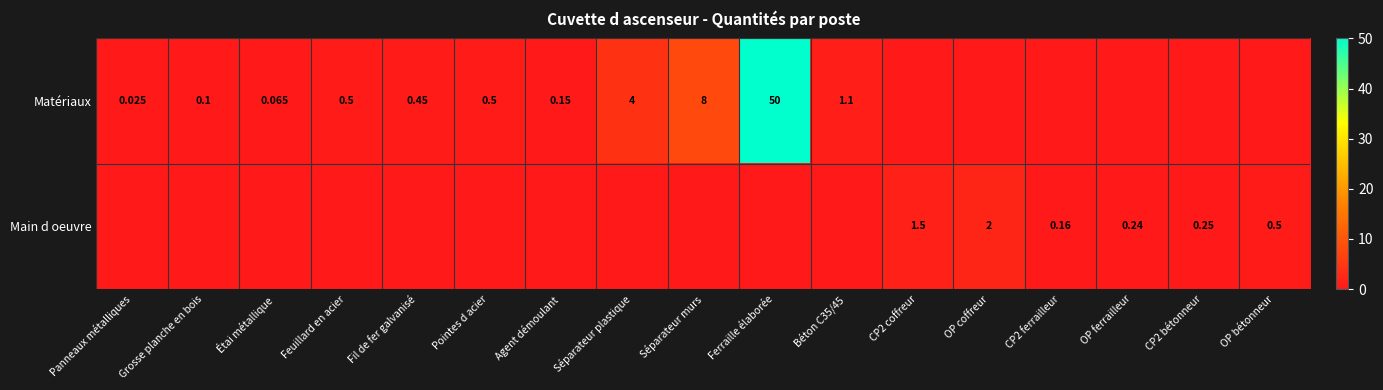

Count the number of data series in this chart.

2